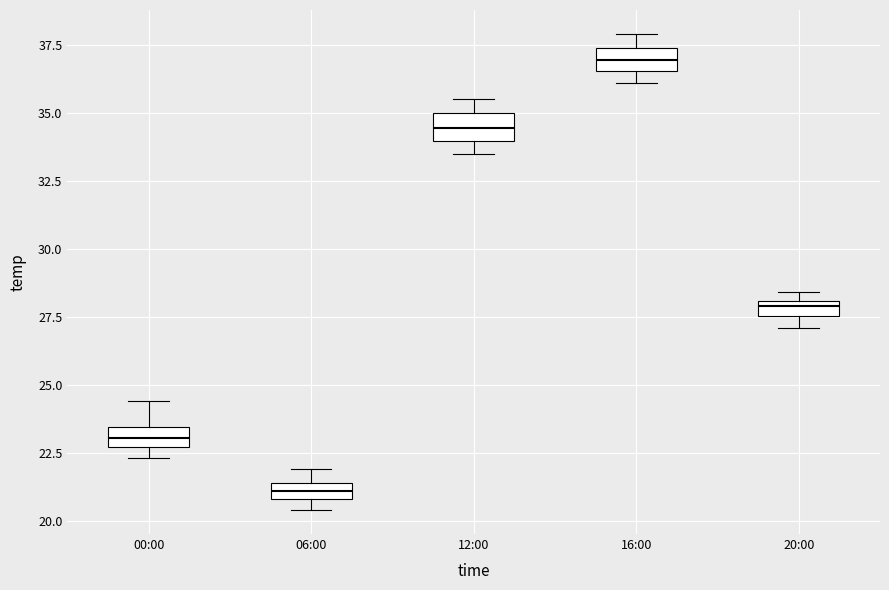

Where is the upper edge of the box for 16:00 on the y-axis? The values are not printed on the chart, so give them approximately, as read against the axis.

37.5